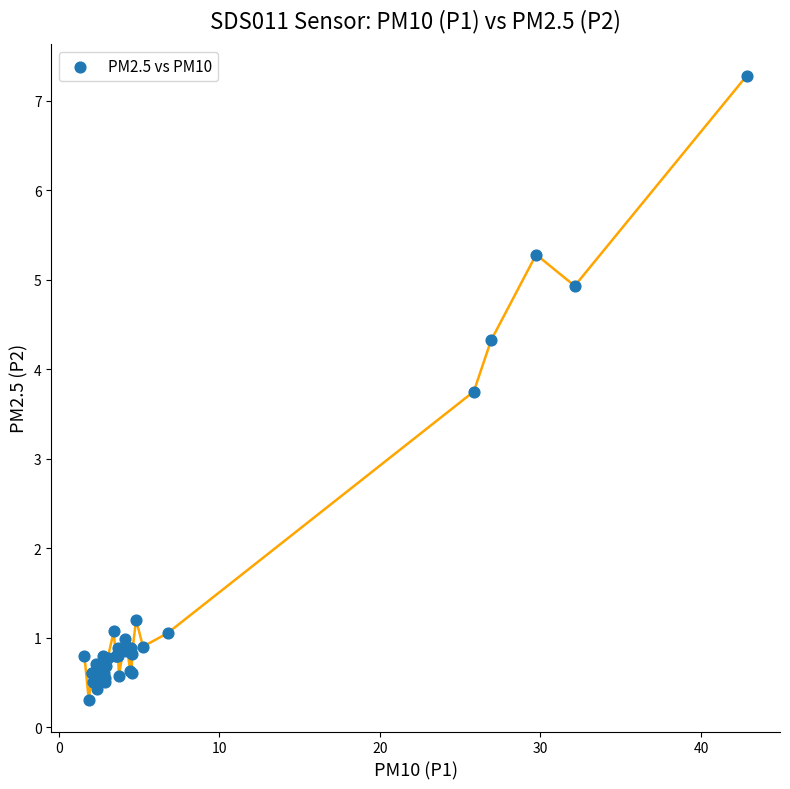

What Y value in the scatter plot is closest to 3?

3.8